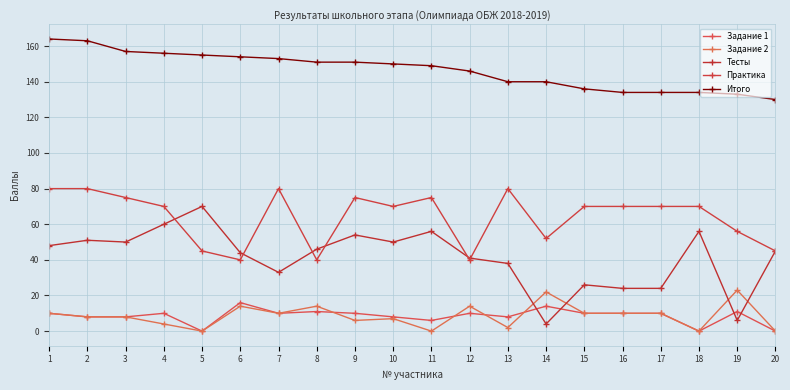

Which series changed the most between 7 and 13?

Итого